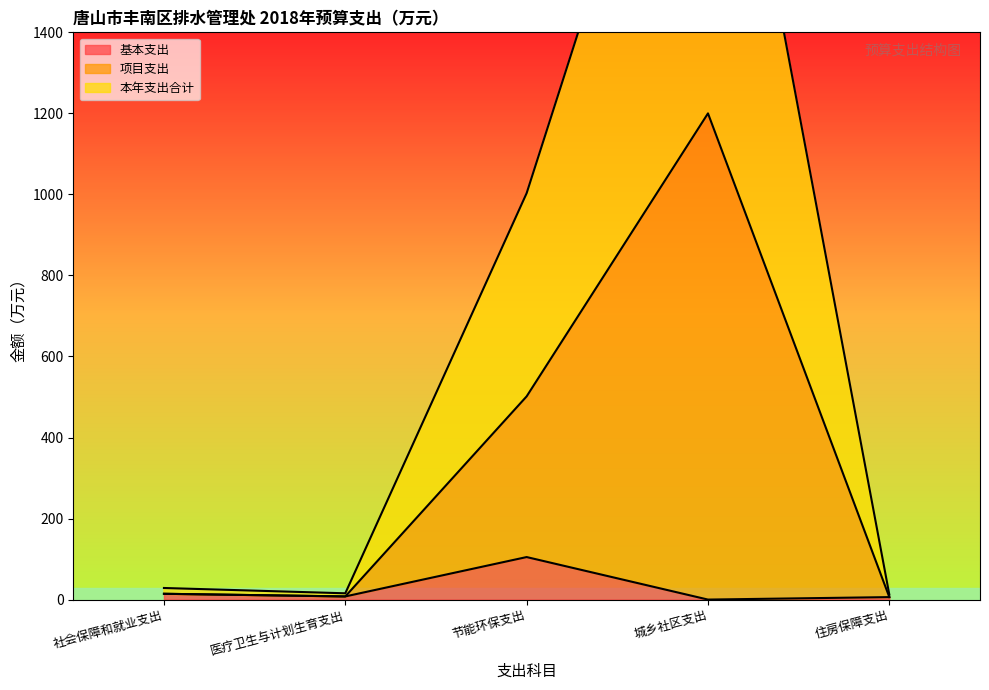

Between 医疗卫生与计划生育支出 and 住房保障支出, which is larger?

医疗卫生与计划生育支出